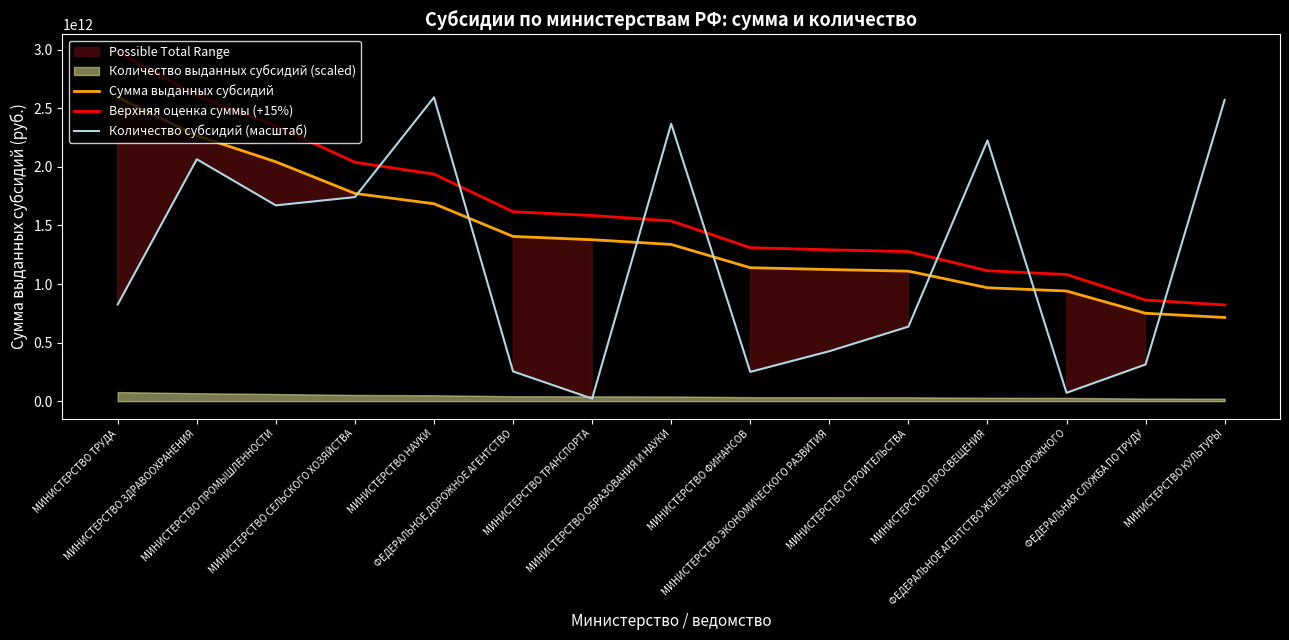

What value does the Верхняя оценка суммы (+15%) series have at МИНИСТЕРСТВО СЕЛЬСКОГО ХОЗЯЙСТВА?

2039205221093.4